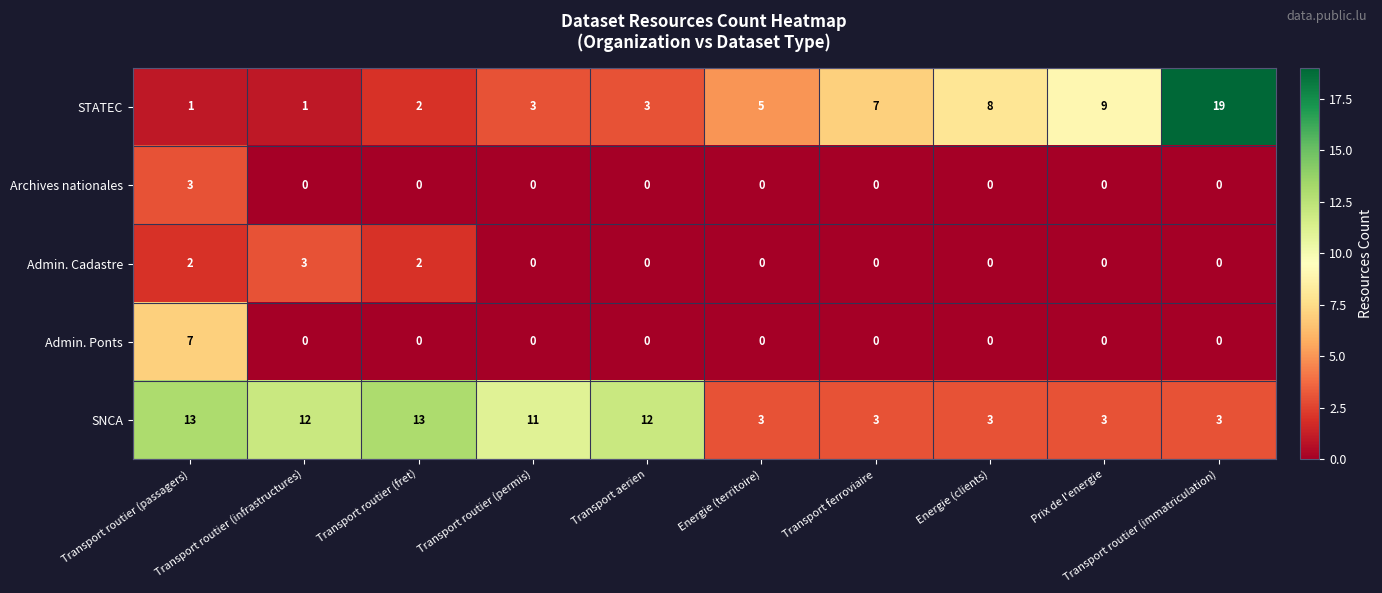

The SNCA series shows 13 at Transport routier (passagers). True or false?

True